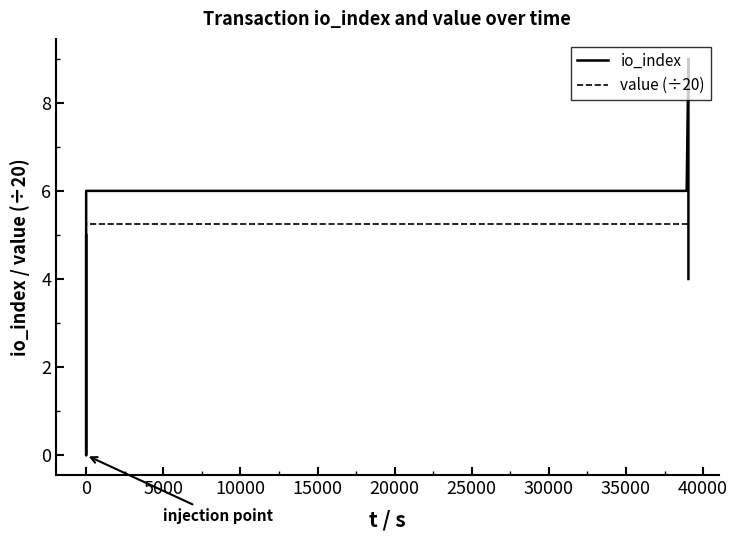

What is the average value of the value (÷20) series?

5.3